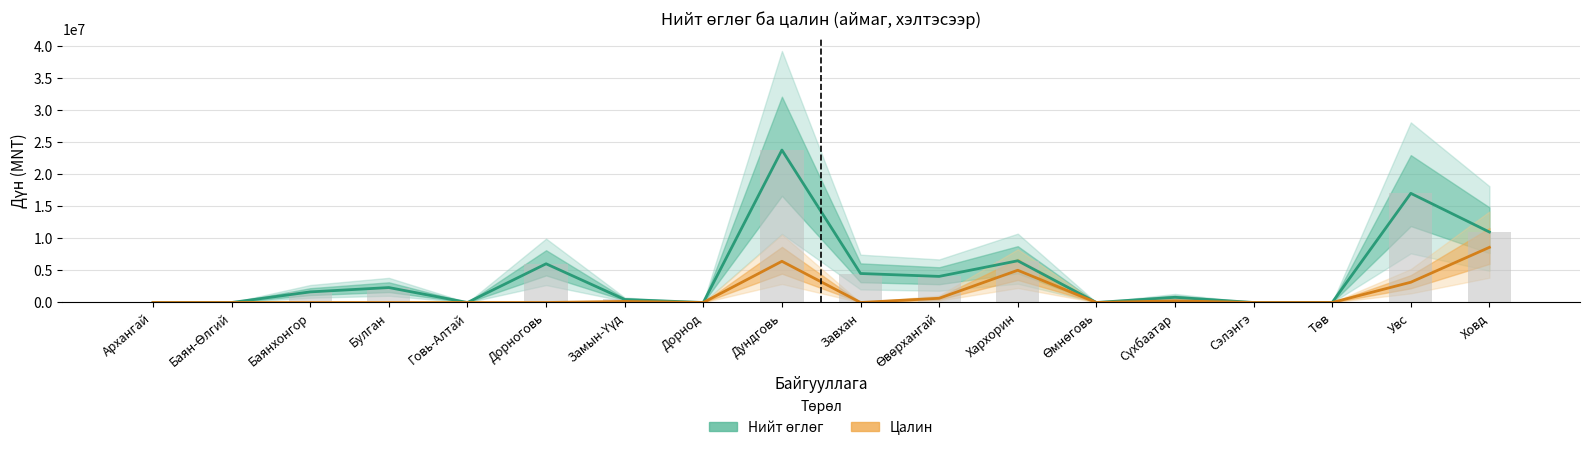

List the series in order of their peak value, highest first.

Нийт өглөг, Цалин